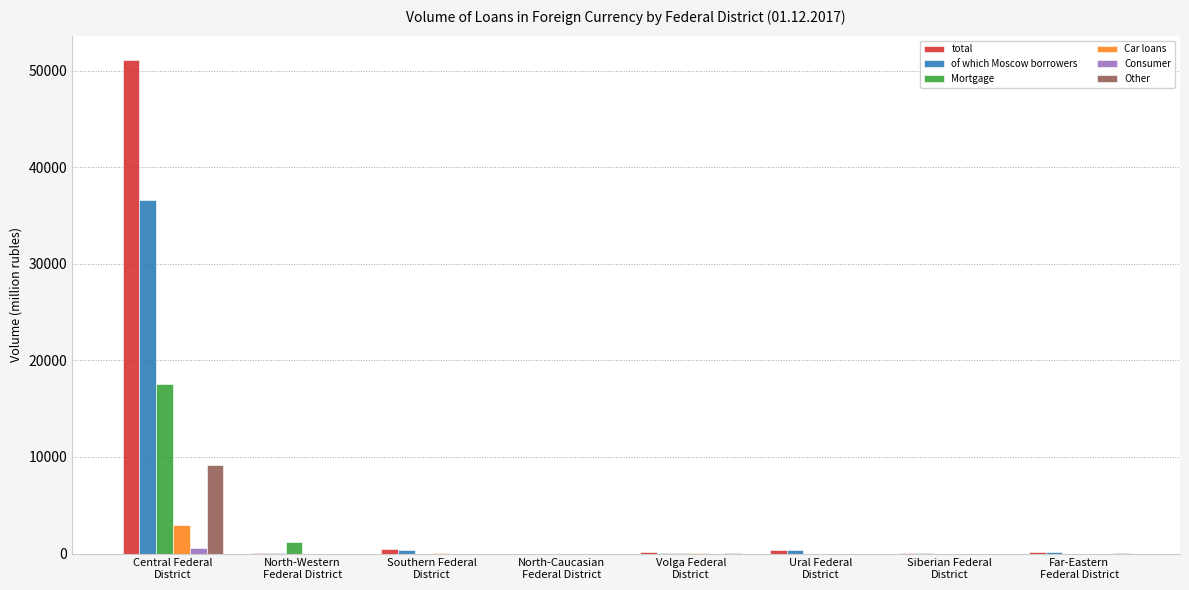

What is the maximum value for Car loans?

2941